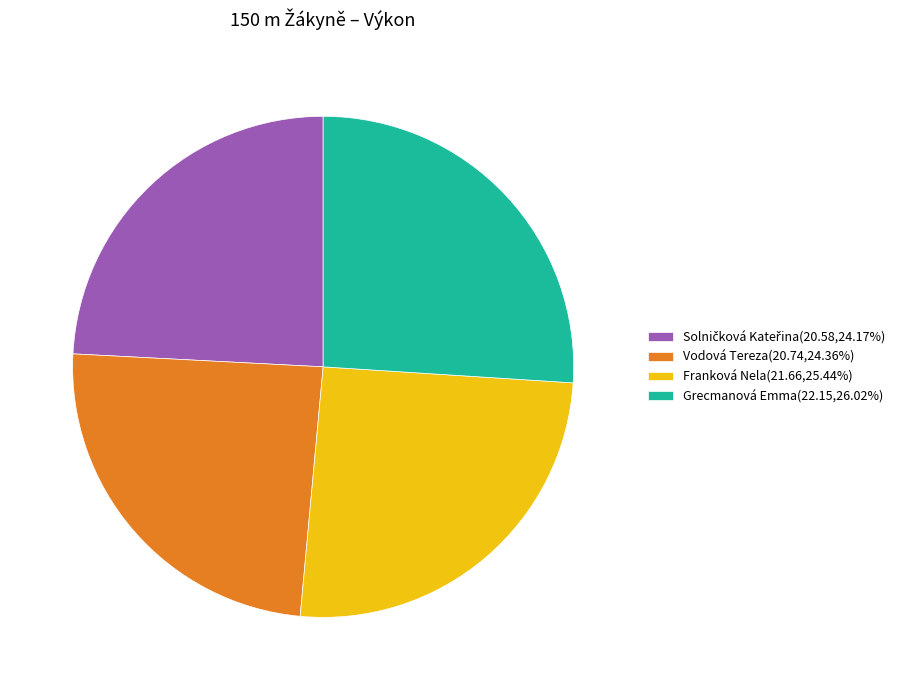

Is it true that Grecmanová Emma is 26% of the pie?

True